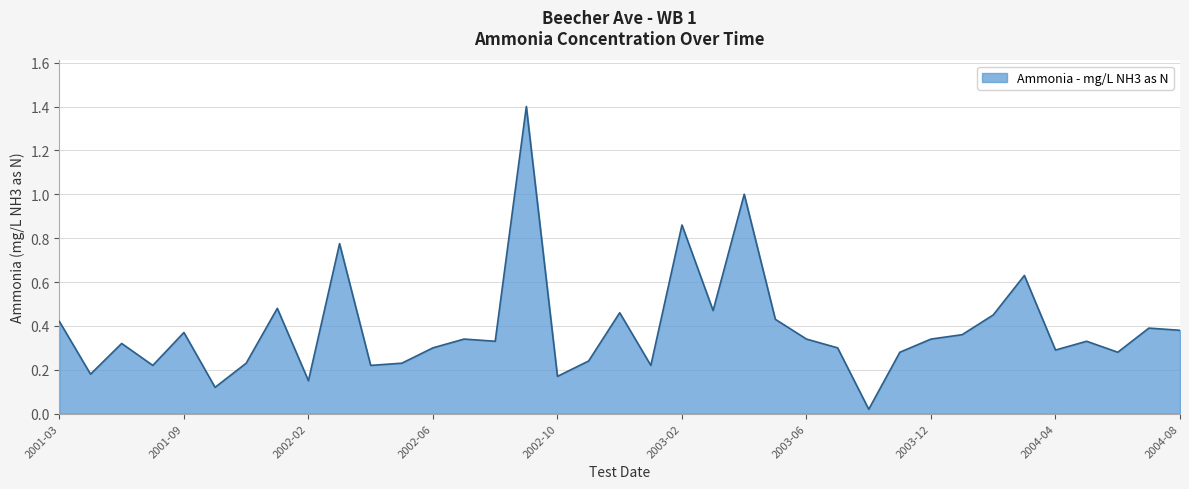

What is the greatest value displayed?

1.4